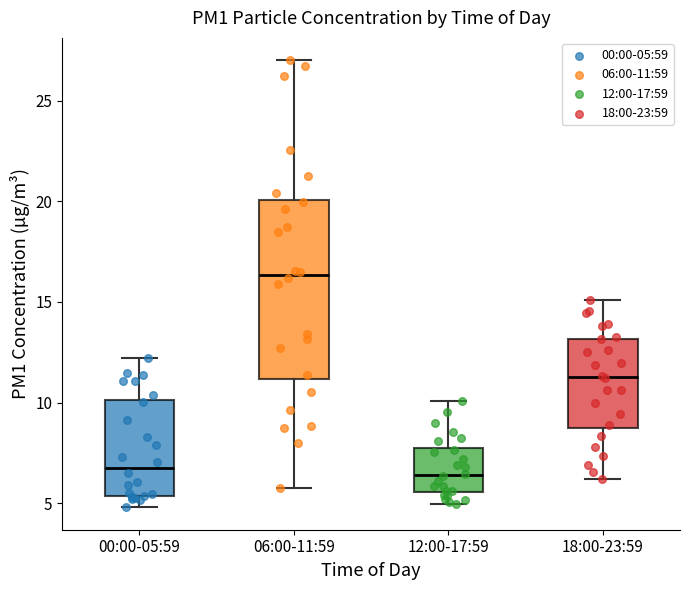

Reading left to right, transcribe this box plot: for each box, give where its median line is, the range the box spans, and where its two whiskers end, as read against the y-axis. The values are not printed on the chart, so give them approximately, as read against the axis.

00:00-05:59: median 7.0, box 5.5 to 10.0, whiskers 5.0 to 12.0
06:00-11:59: median 16.5, box 11.0 to 20.0, whiskers 6.0 to 27.0
12:00-17:59: median 6.5, box 5.5 to 8.0, whiskers 5.0 to 10.0
18:00-23:59: median 11.5, box 9.0 to 13.0, whiskers 6.0 to 15.0